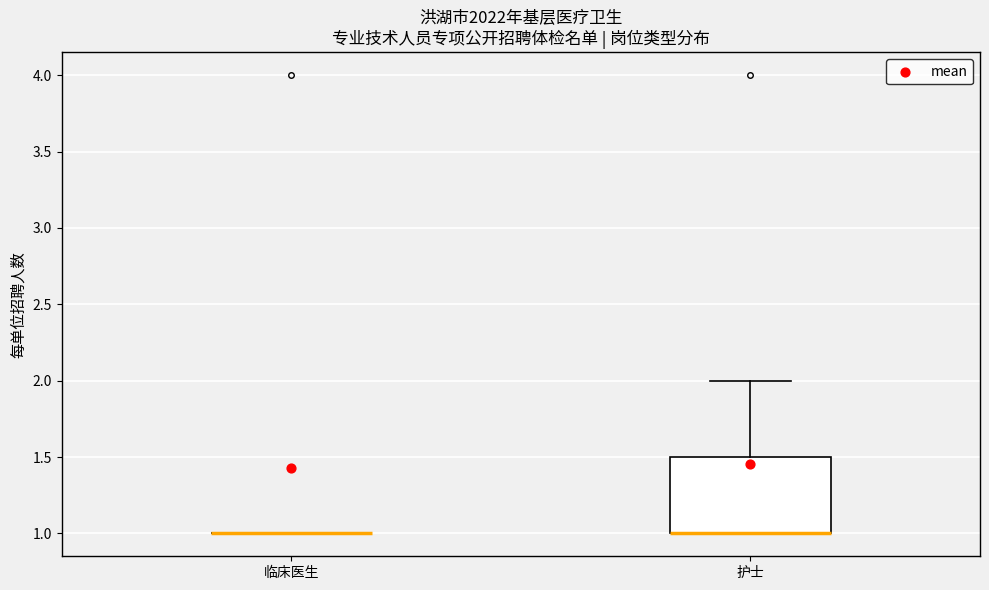

Which box is the tallest, from its lower edge to its upper edge?

护士